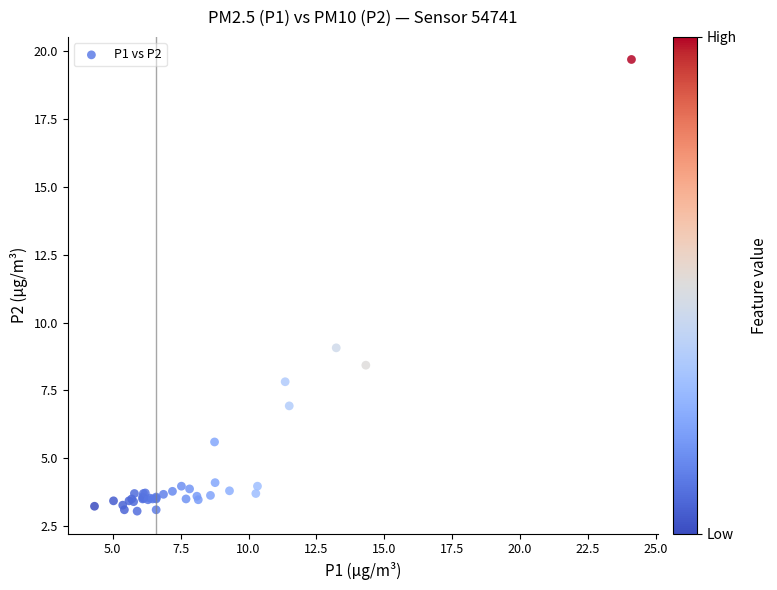

What Y value in the scatter plot is closest to 11?

9.1